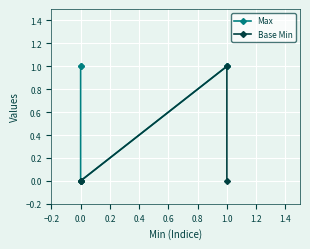

Is it true that Base Min equals 1 at 1.0?

False